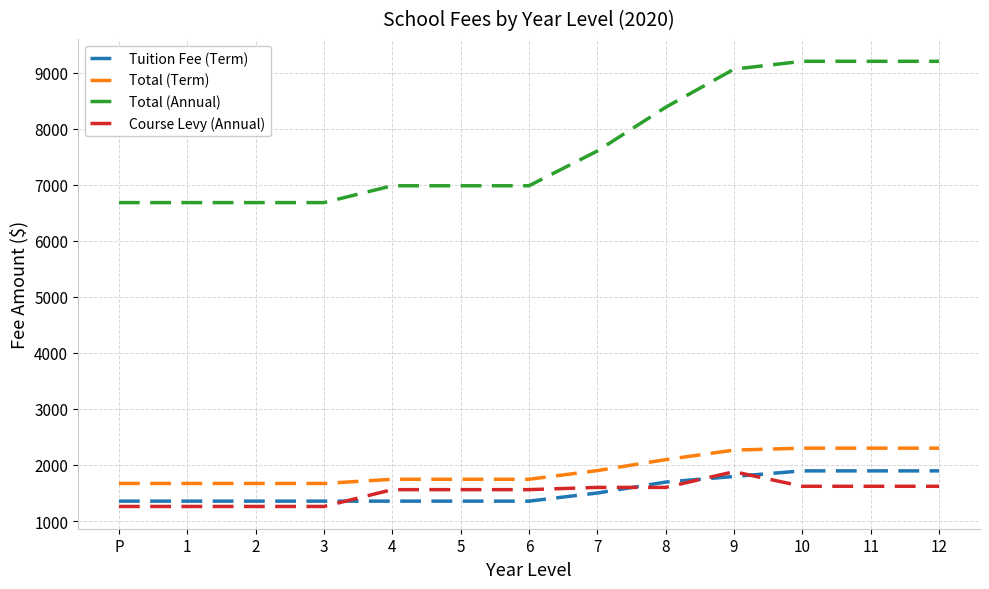

True or false: Total (Term) and Tuition Fee (Term) cross at least once.

False